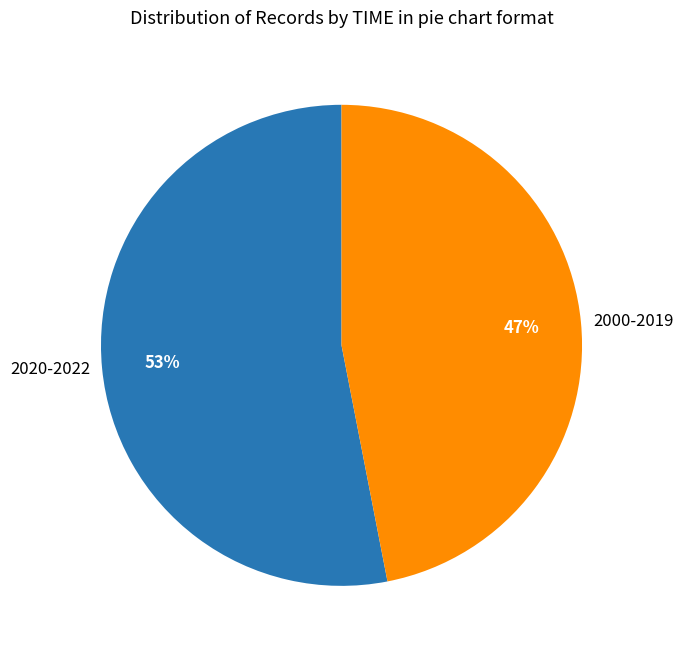

Combined, do 2000-2019 and 2020-2022 account for over 50%?

Yes